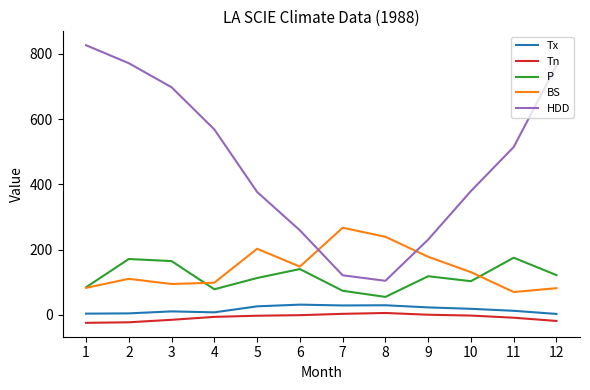

What is the maximum value shown in the chart?

826.7